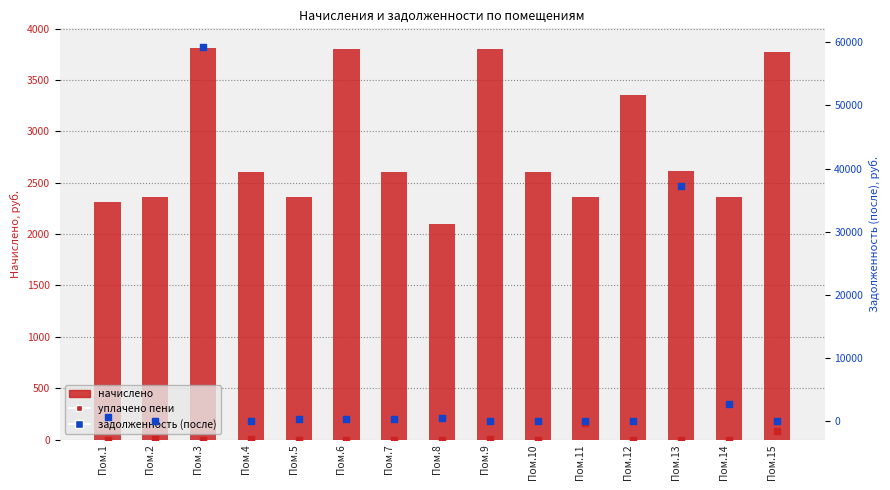

Which series reaches the maximum Y coordinate?

задолженность (после)